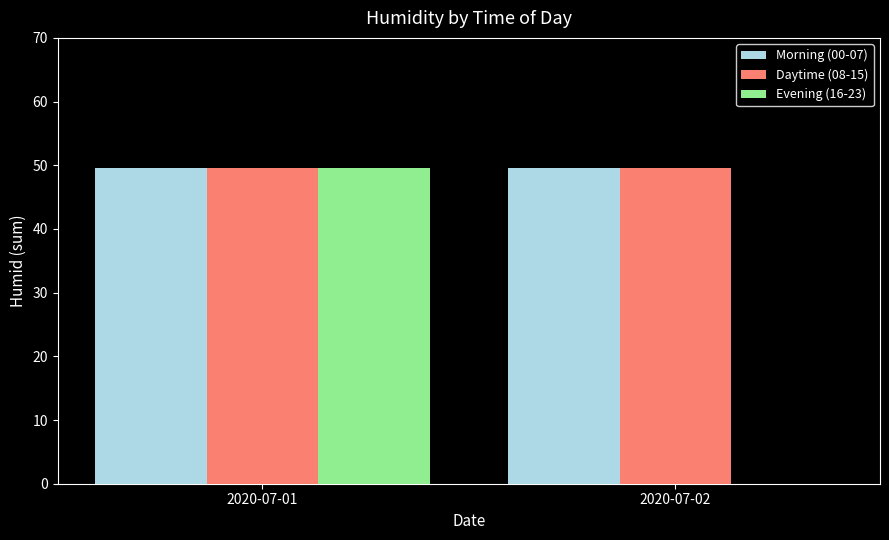

Reading left to right, list all the values displayed in this chart.

Morning (00-07): 2020-07-01=49.6	2020-07-02=49.6
Daytime (08-15): 2020-07-01=49.6	2020-07-02=49.6
Evening (16-23): 2020-07-01=49.6	2020-07-02=0.0